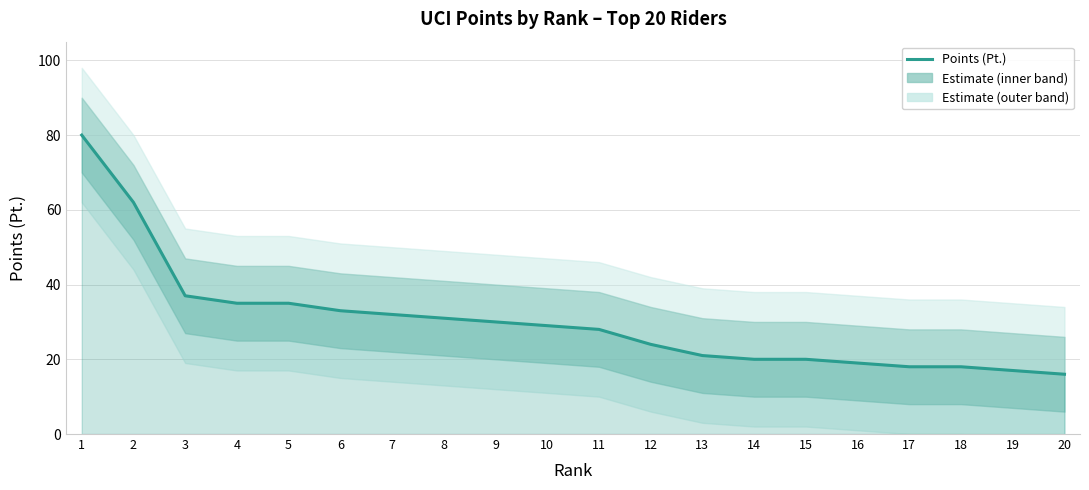

Where does the data first go above 29?

1